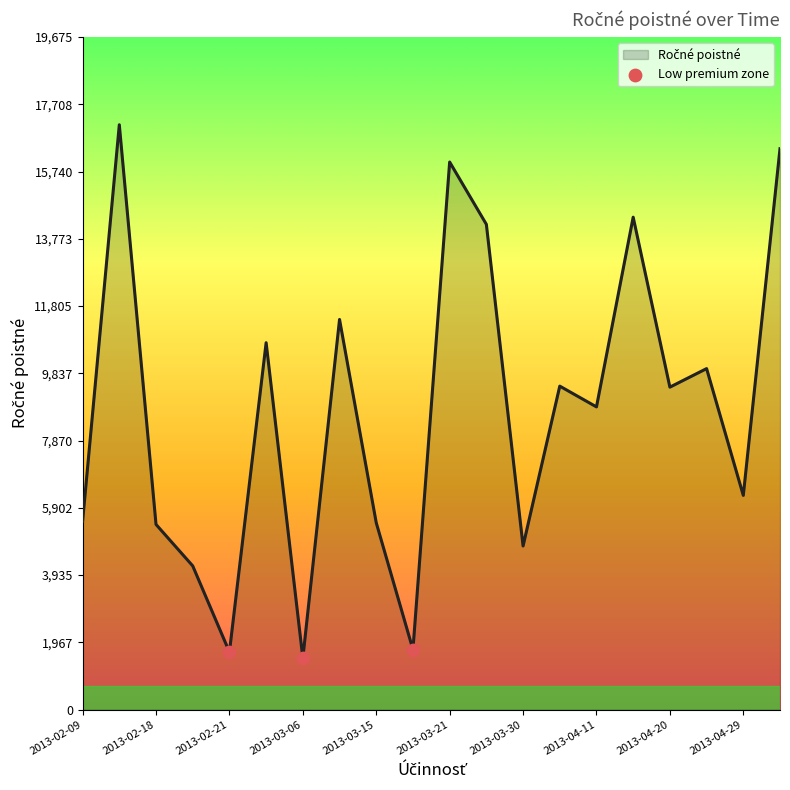

What is the difference between the maximum and minimum values?

15603.9